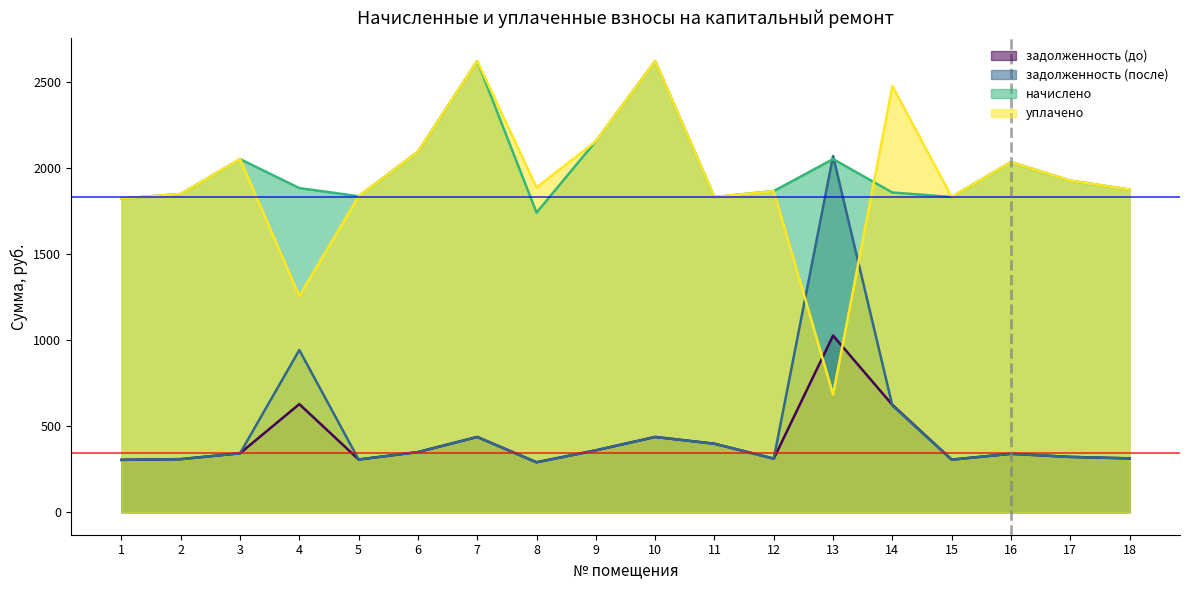

Is it true that задолженность (до) equals 306.0 at 5?

True